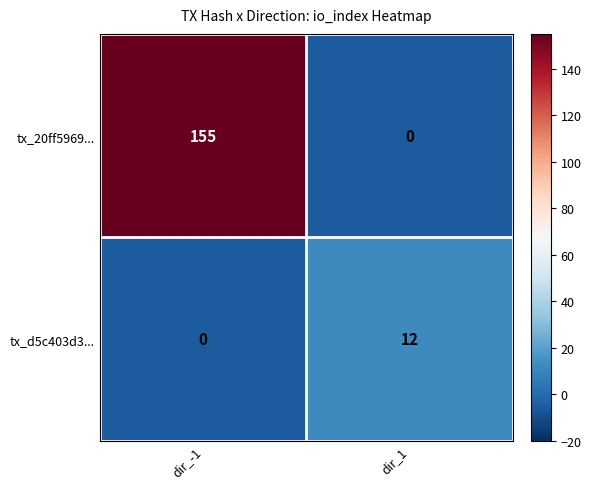

What is the difference between the tx_20ff5969... values at dir_-1 and dir_1?

155